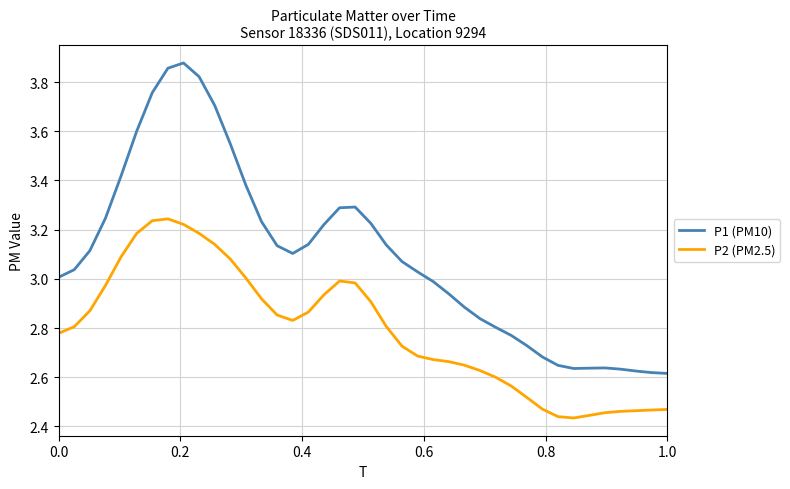

How many values in the P1 (PM10) series are below 3?

16